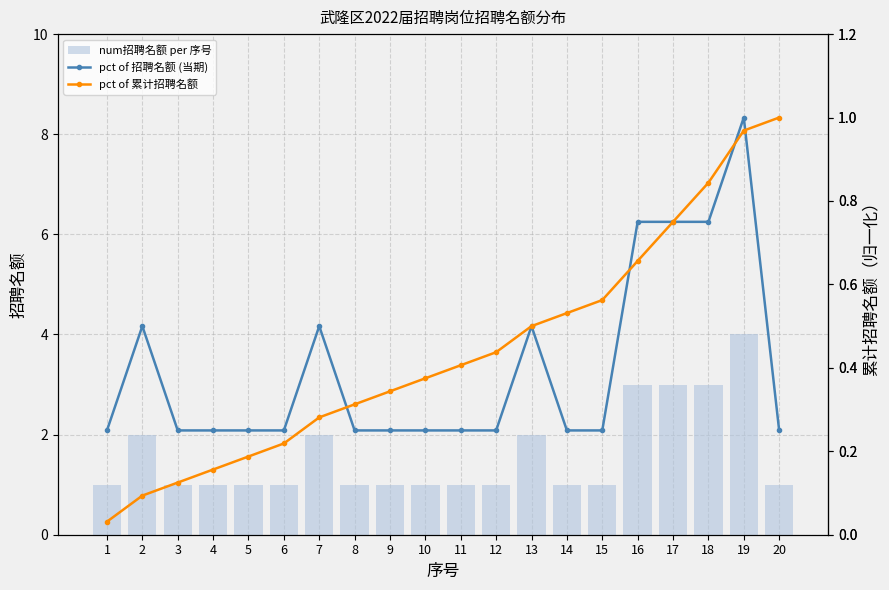

What is the sum of the num招聘名额 per 序号 values at 4 and 1?

2.0